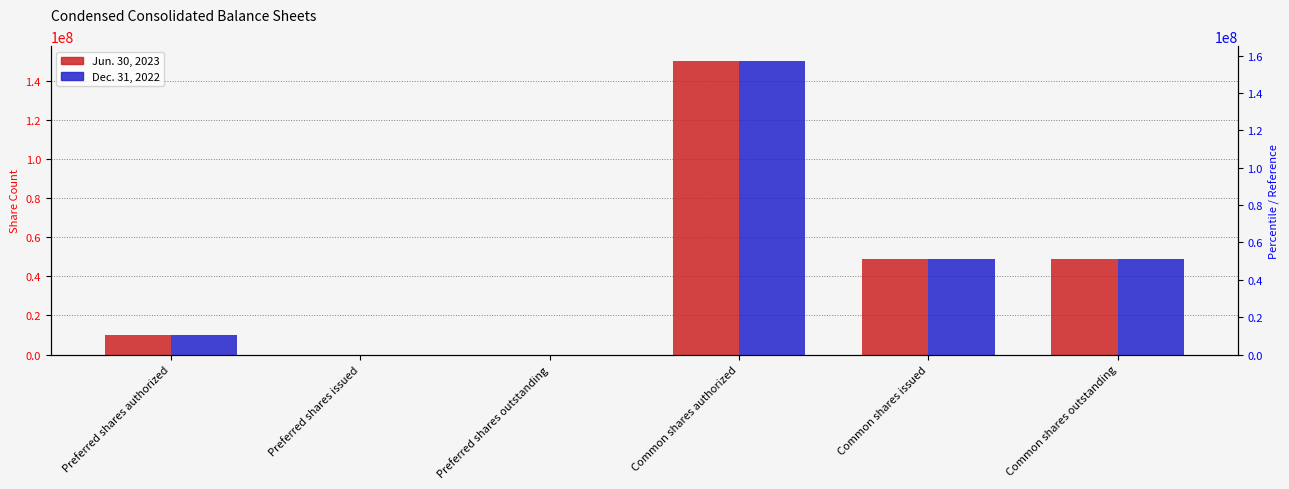

Does the chart contain stacked bars?

No